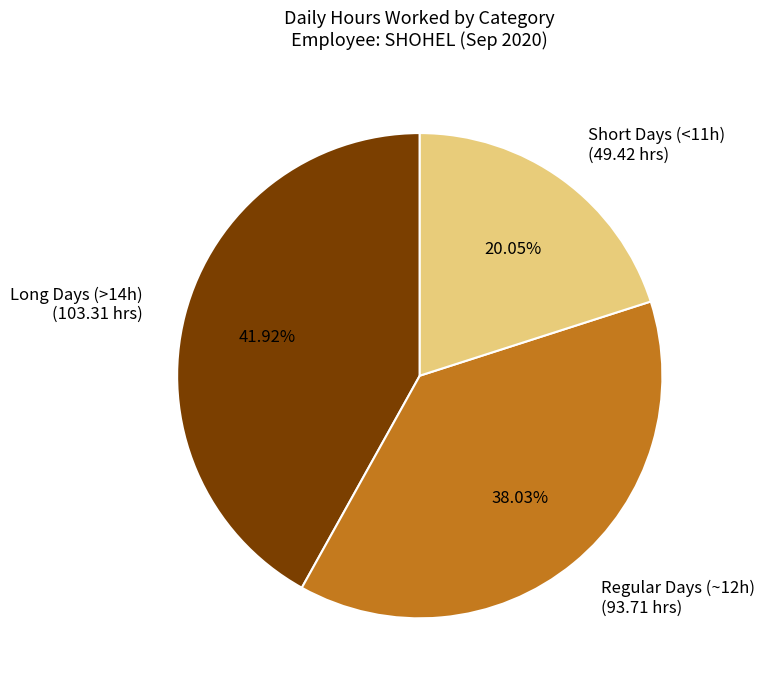

Rank the categories by value from lowest to highest.

Short Days (<11h) (49.42 hrs), Regular Days (~12h) (93.71 hrs), Long Days (>14h) (103.31 hrs)